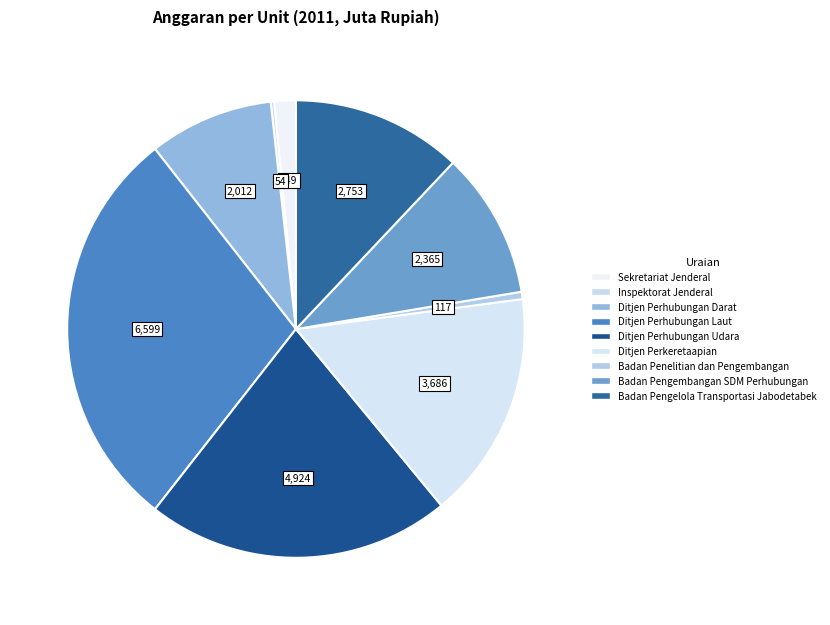

Does Inspektorat Jenderal account for over 50% of the chart?

No